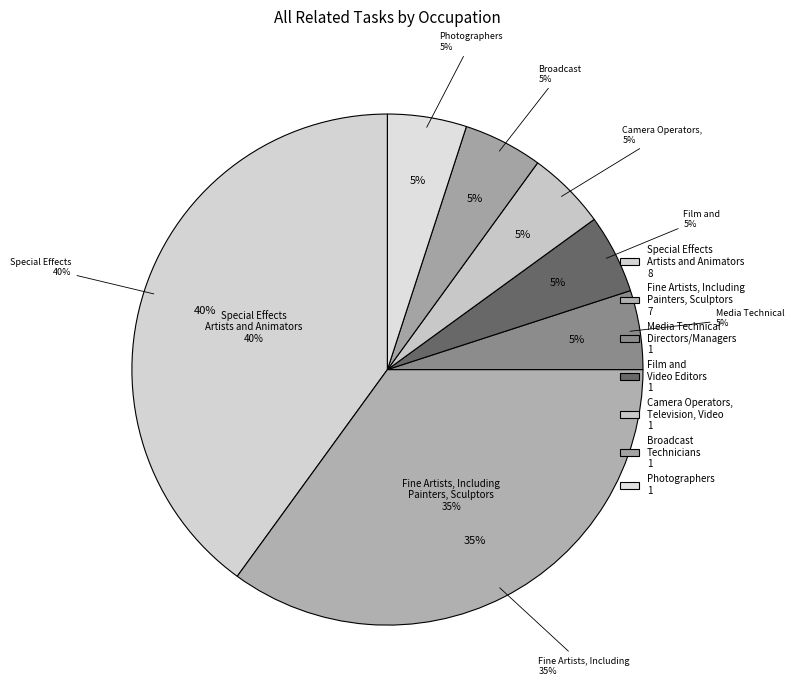

True or false: Photographers accounts for 16% of the total.

False